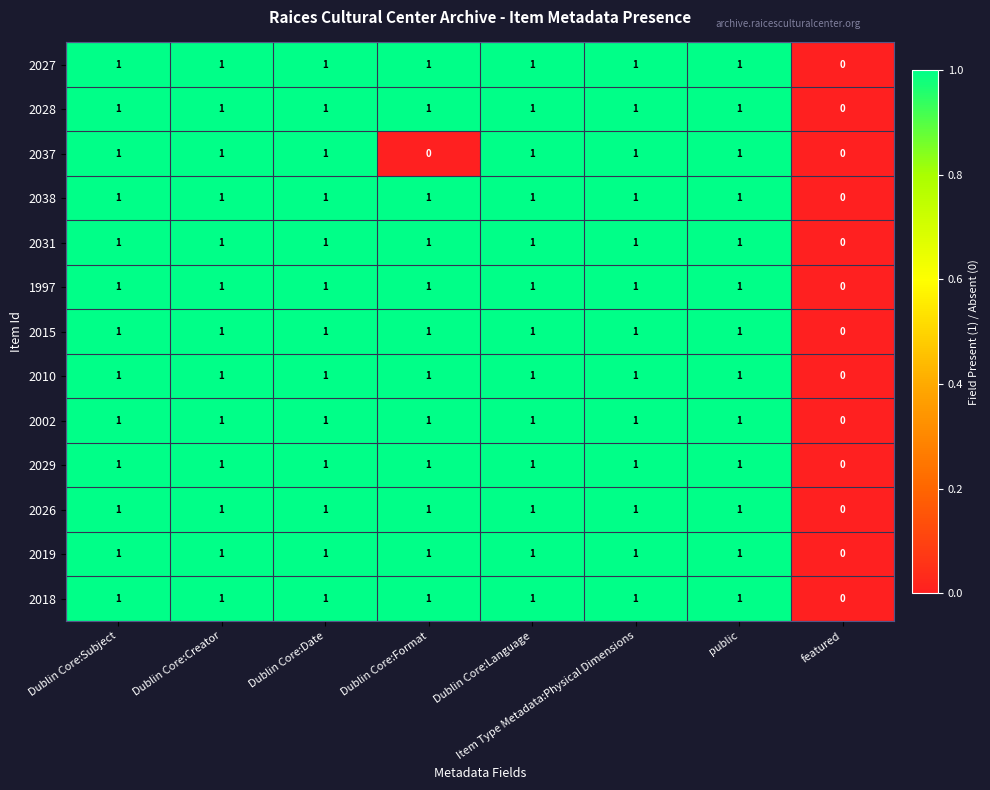

Is the value of 2015 at featured greater than the value of 2027 at Dublin Core:Format?

No